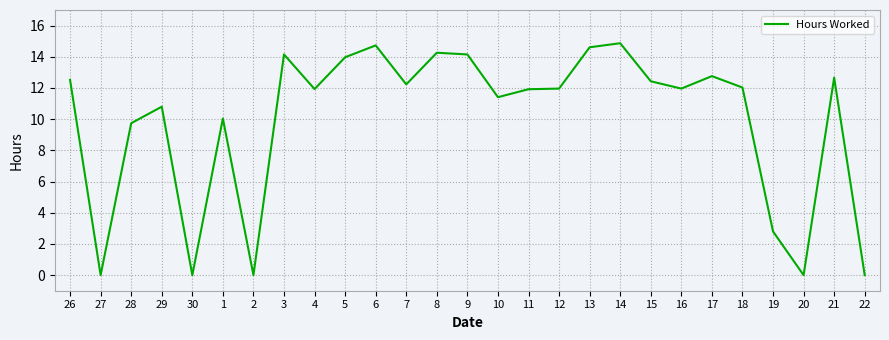

How many distinct data groups are displayed?

1